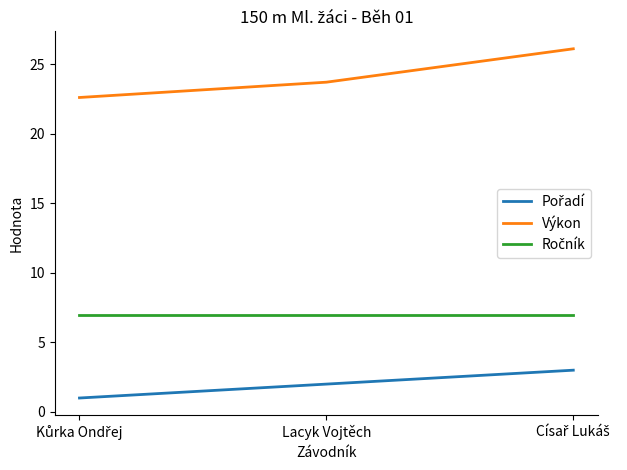

Which series has the largest range (max minus min)?

Výkon